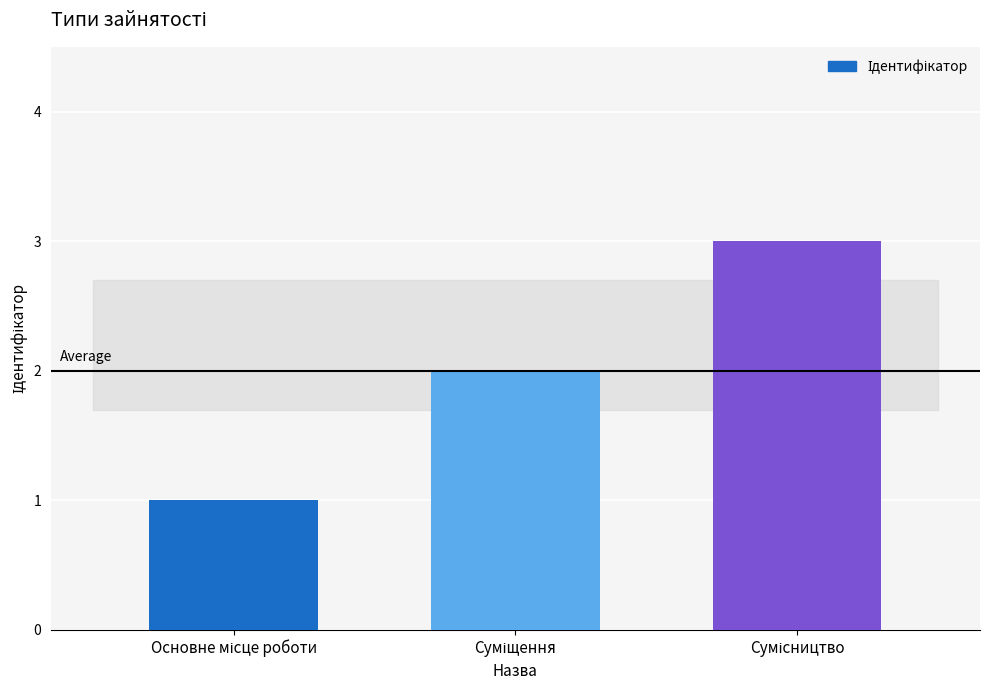

What is the sum of all values?

6